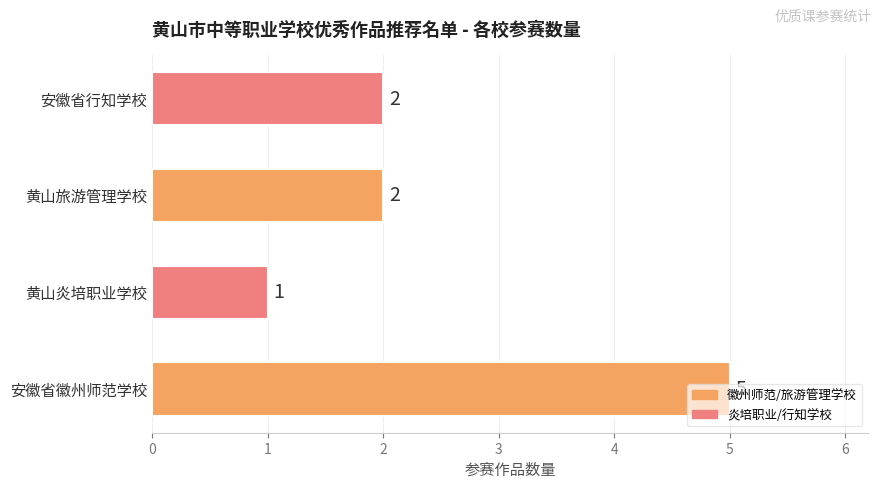

The chart shows a value of 1 at 安徽省行知学校. True or false?

False